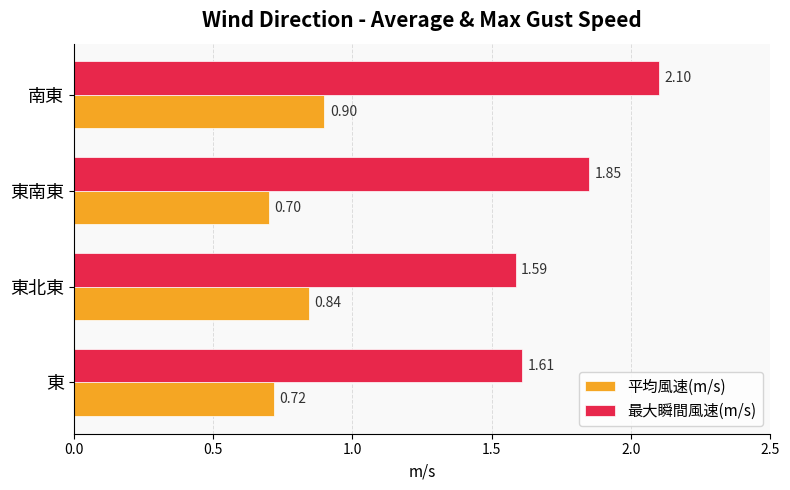

List the labels in order of 平均風速(m/s) value, smallest first.

東南東, 東, 東北東, 南東